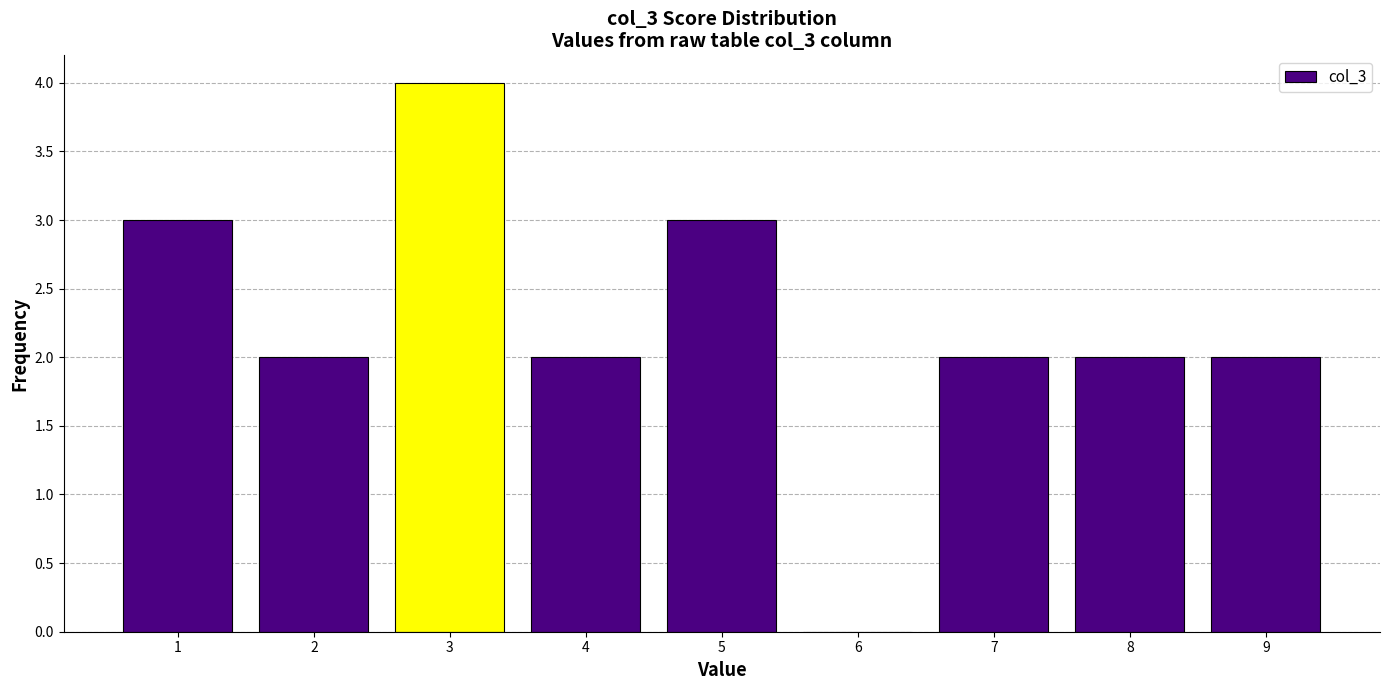

Reading left to right, transcribe this chart: for each bar, give the range it covers on the x-axis and its height. The values are not printed on the chart, so give them approximately, as read against the axis.

0.5 to 1.5: 3
1.5 to 2.5: 2
2.5 to 3.5: 4
3.5 to 4.5: 2
4.5 to 5.5: 3
5.5 to 6.5: 0
6.5 to 7.5: 2
7.5 to 8.5: 2
8.5 to 9.5: 2